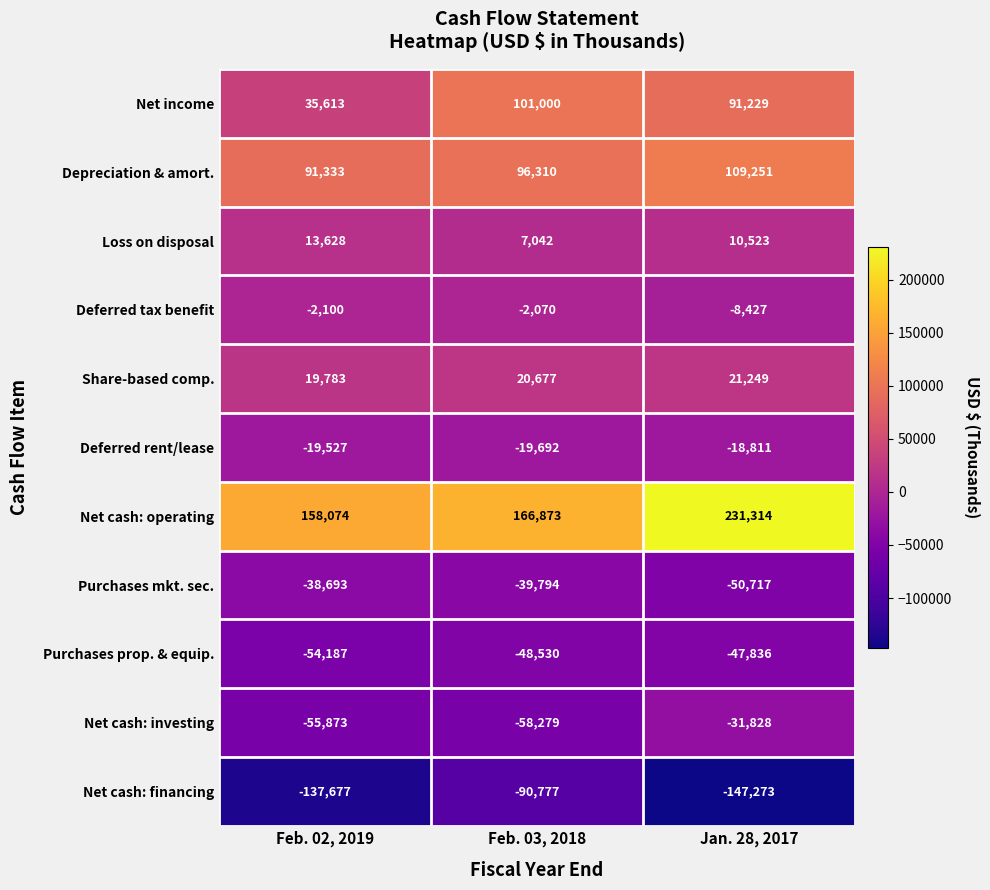

Is it true that Net income equals 35613 at Feb. 02, 2019?

True